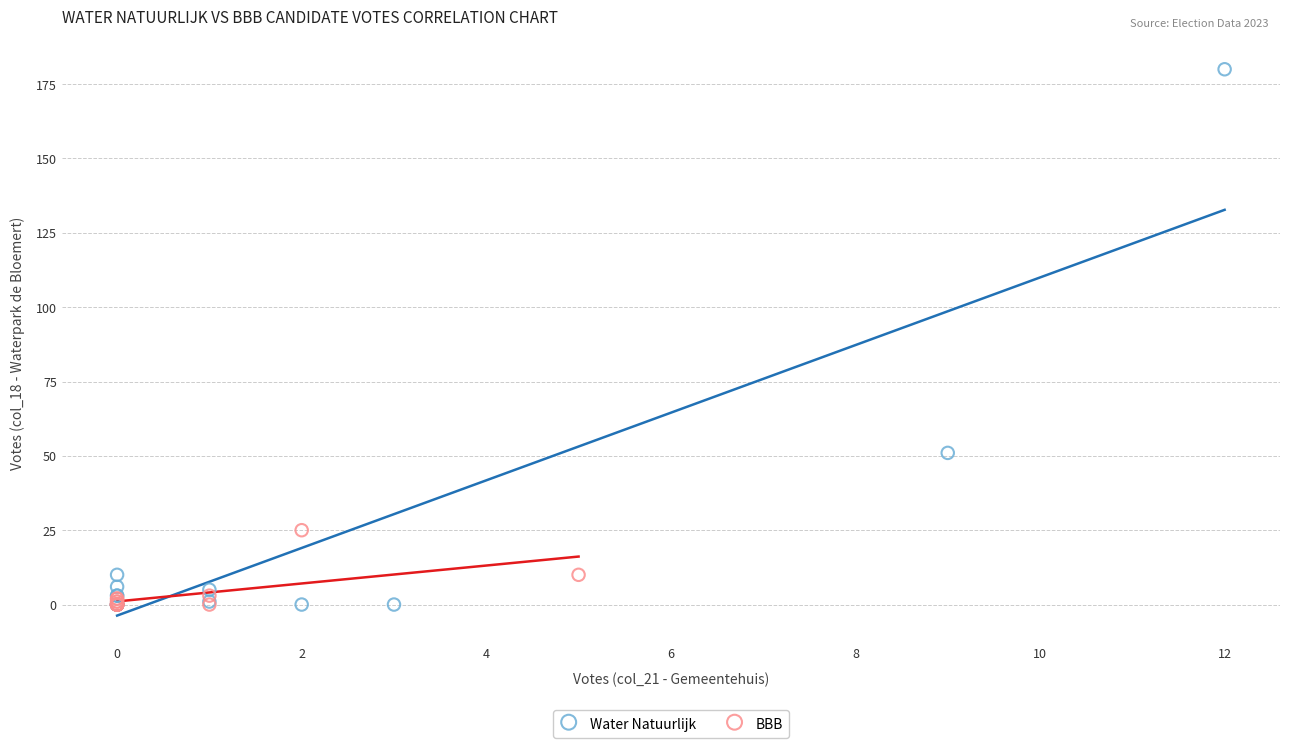

Which series reaches the maximum Y coordinate?

Water Natuurlijk